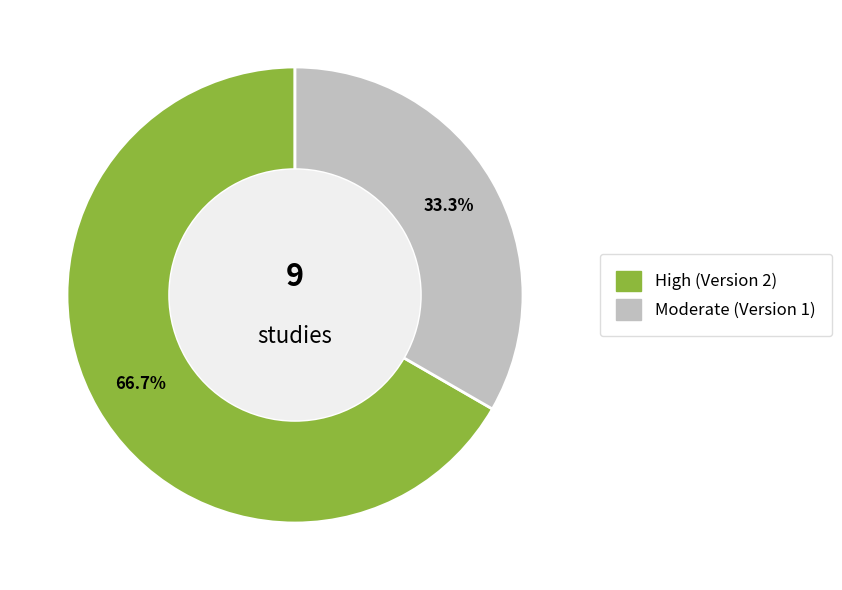

Do Moderate (Version 1) and High (Version 2) together represent more than half of the pie?

Yes